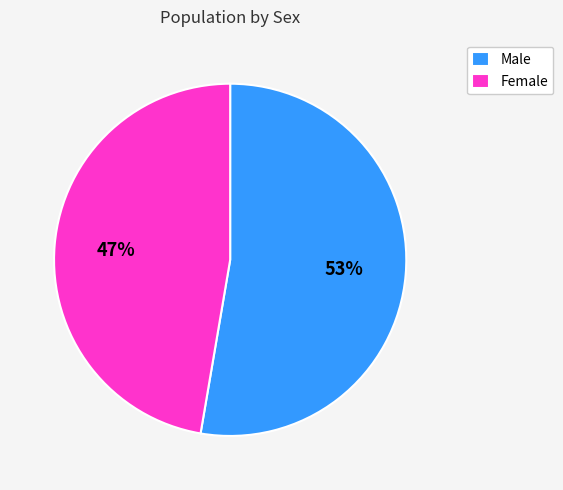

Rank the categories by value from highest to lowest.

Male, Female